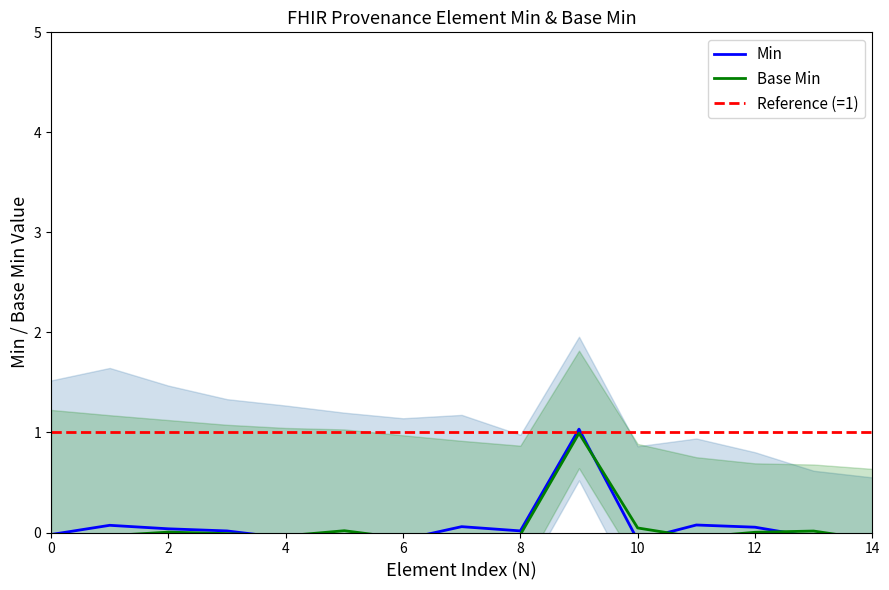

After their last crossing, which series has the higher values: x_min or base_min?

base_min